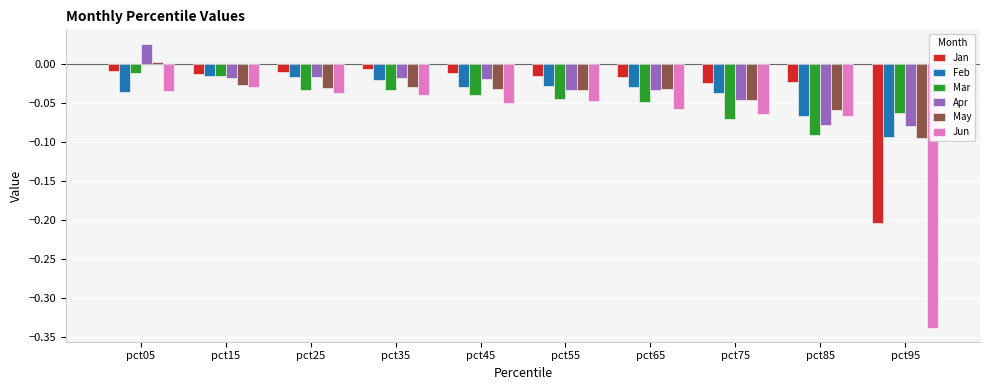

The Jun series shows -0.0 at pct65. True or false?

False